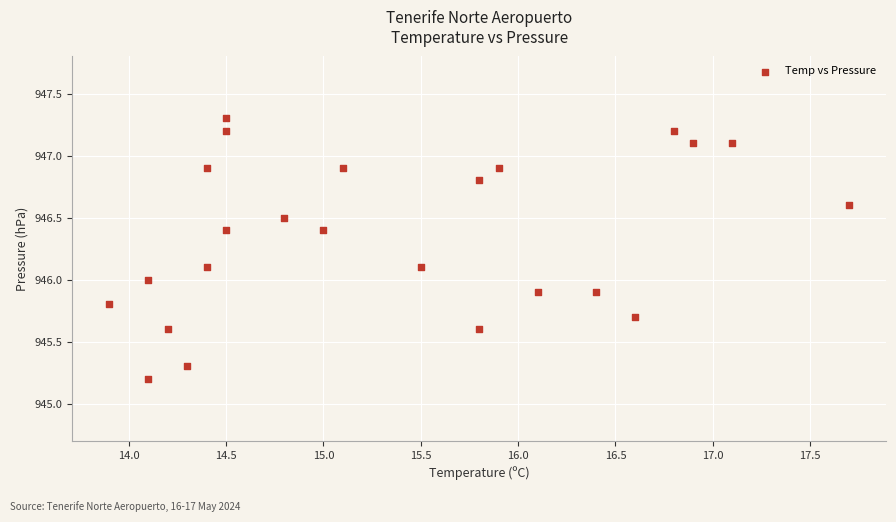

What is the range of X values (max minus min)?

3.8